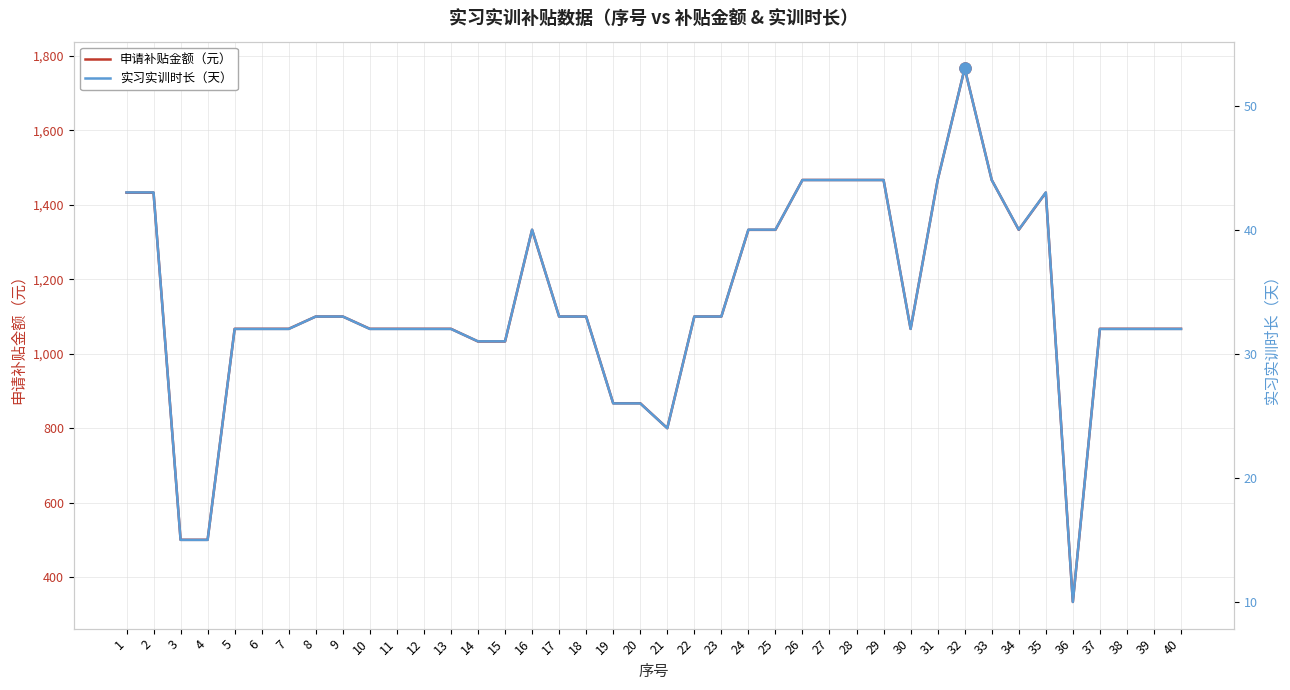

Reading left to right, transcribe all the data shown in this chart.

申请补贴金额（元）: 1433	1433	500	500	1067	1067	1067	1100	1100	1067	1067	1067	1067	1033	1033	1333	1100	1100	867	867	800	1100	1100	1333	1333	1467	1467	1467	1467	1067	1467	1767	1467	1333	1433	333	1067	1067	1067	1067
实习实训时长（天）: 43	43	15	15	32	32	32	33	33	32	32	32	32	31	31	40	33	33	26	26	24	33	33	40	40	44	44	44	44	32	44	53	44	40	43	10	32	32	32	32